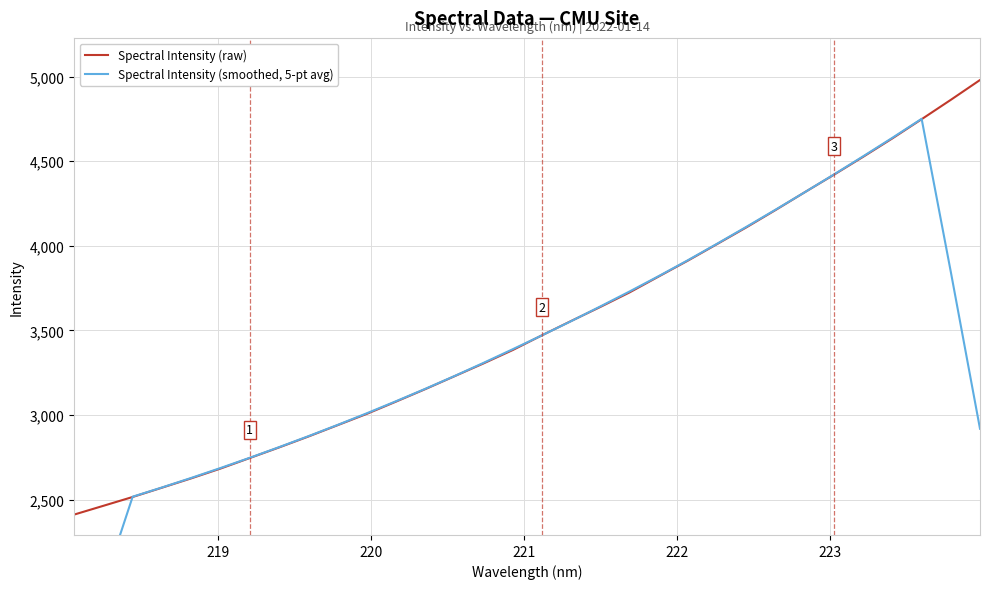

At how many categories does at least one series exceed 1864?

32